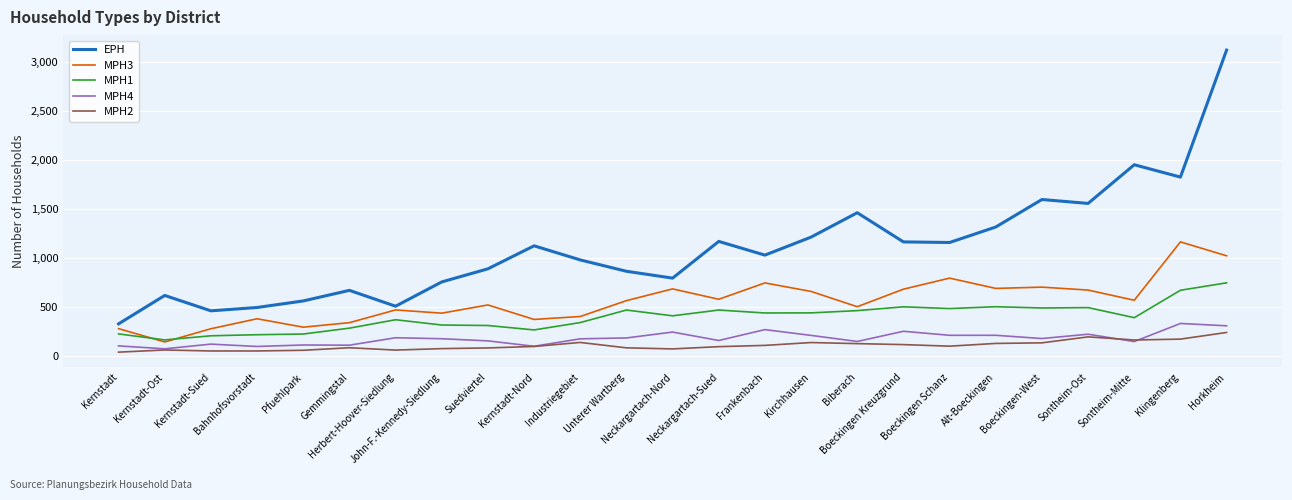

True or false: EPH and MPH4 intersect in this chart.

False